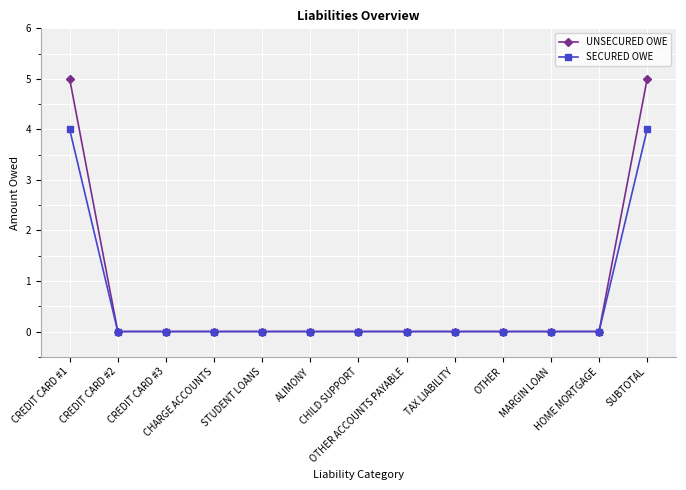

Is it true that UNSECURED OWE equals 7 at CREDIT CARD #1?

False